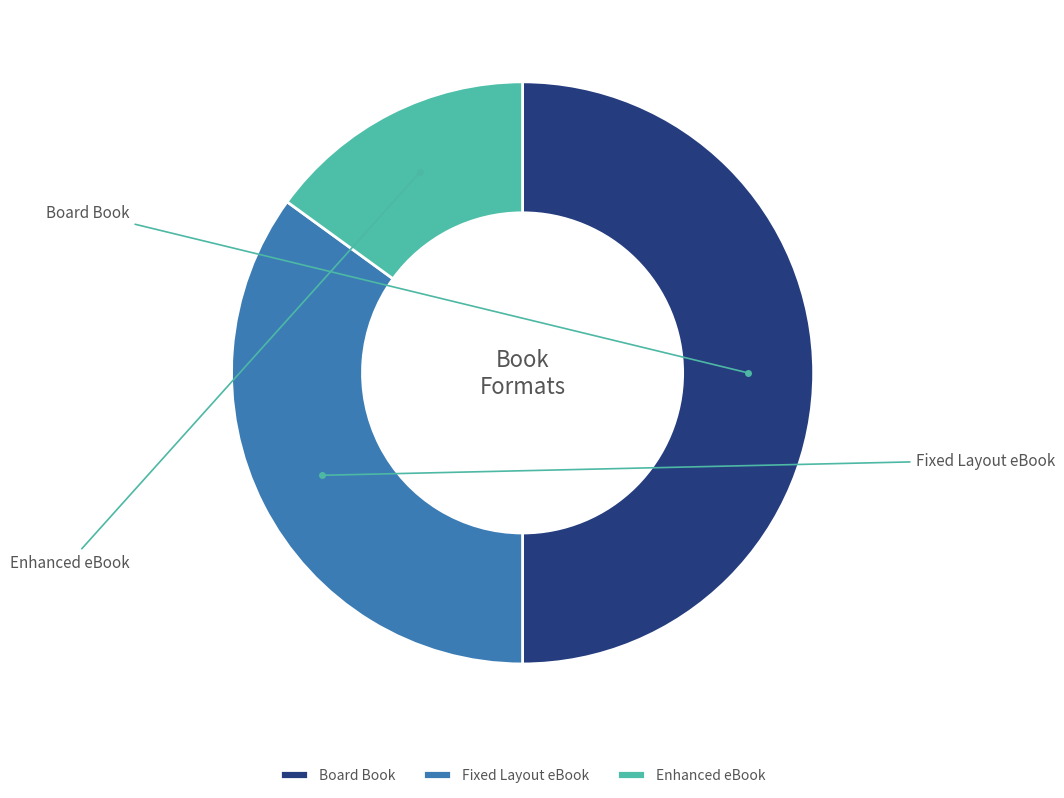

To the nearest percent, what portion does Board Book represent?

50%